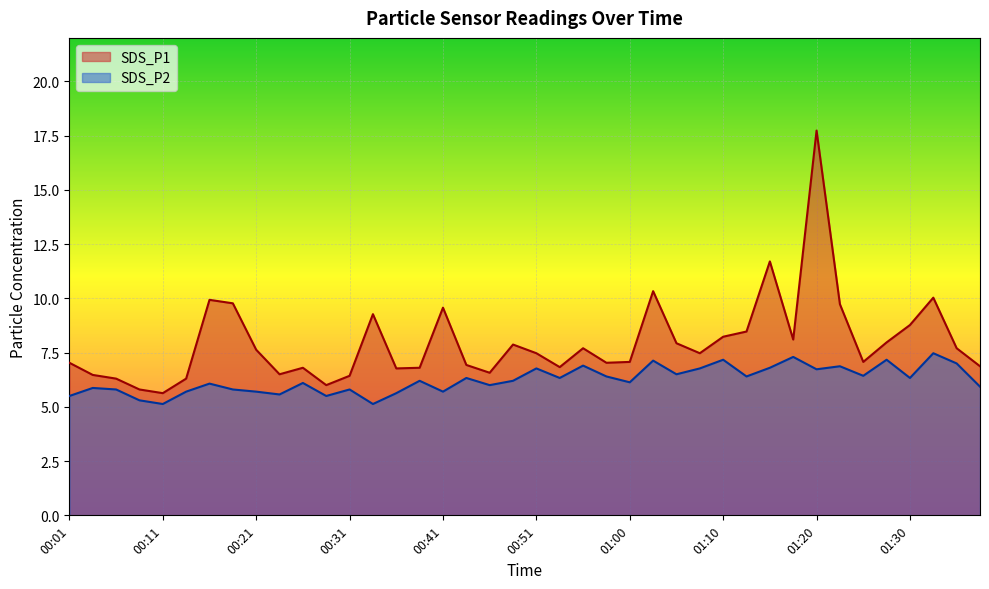

What is the approximate value of SDS_P1 at 01:23?

9.7